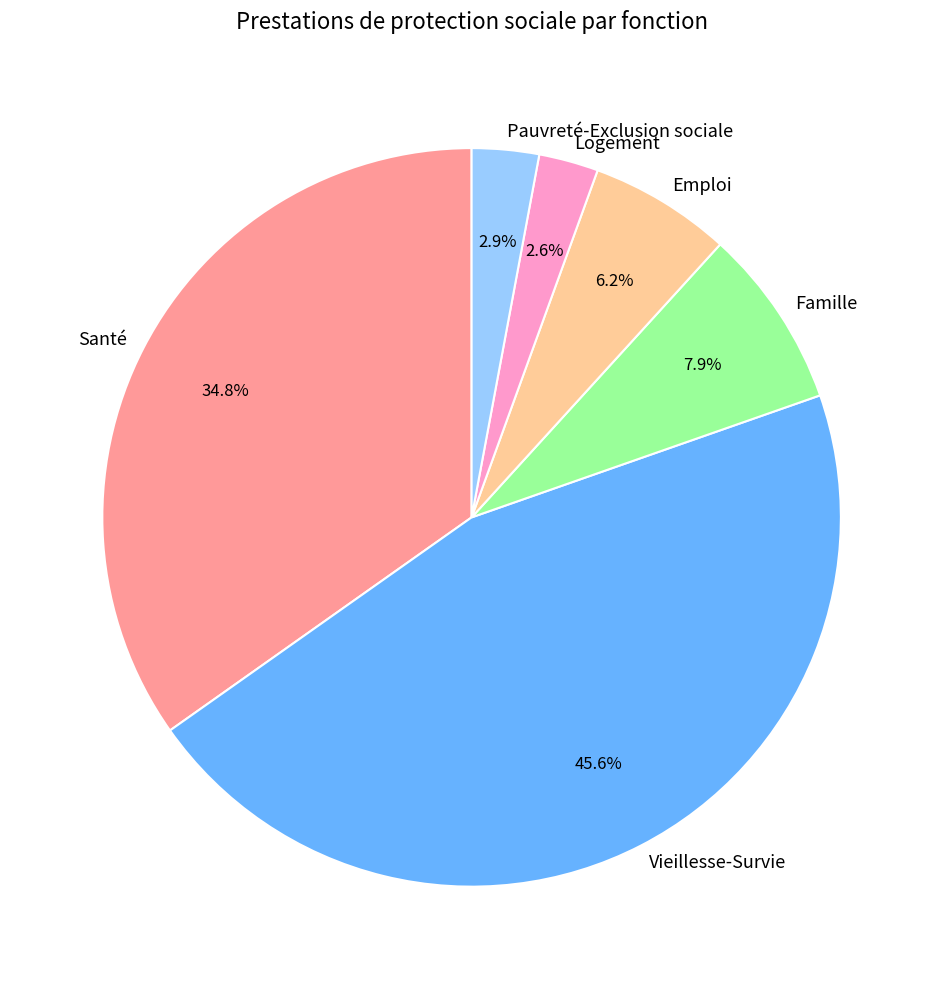

Combined, what portion of the pie is Pauvreté-Exclusion sociale and Logement?

5.5%